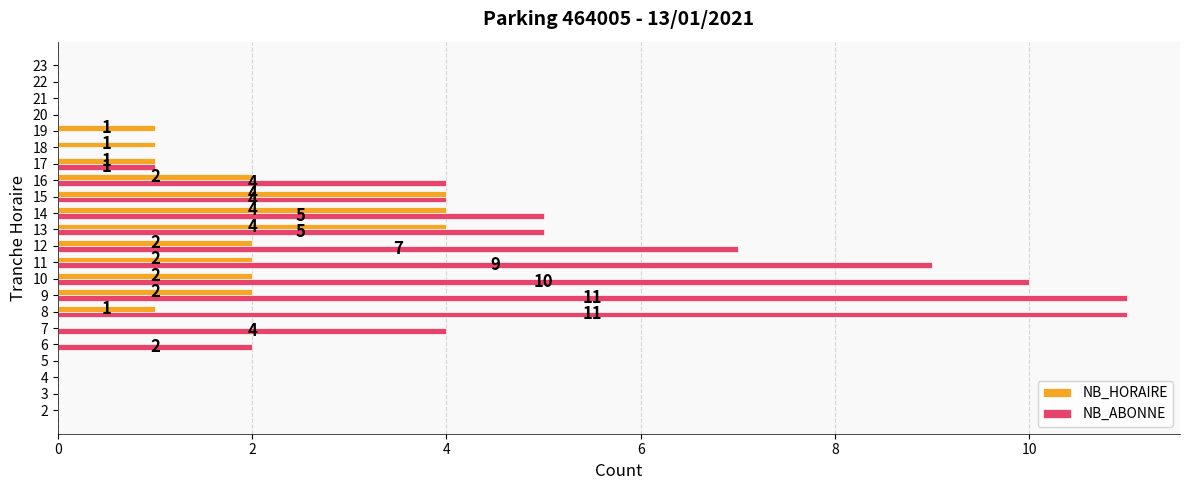

What is the maximum value shown in the chart?

11